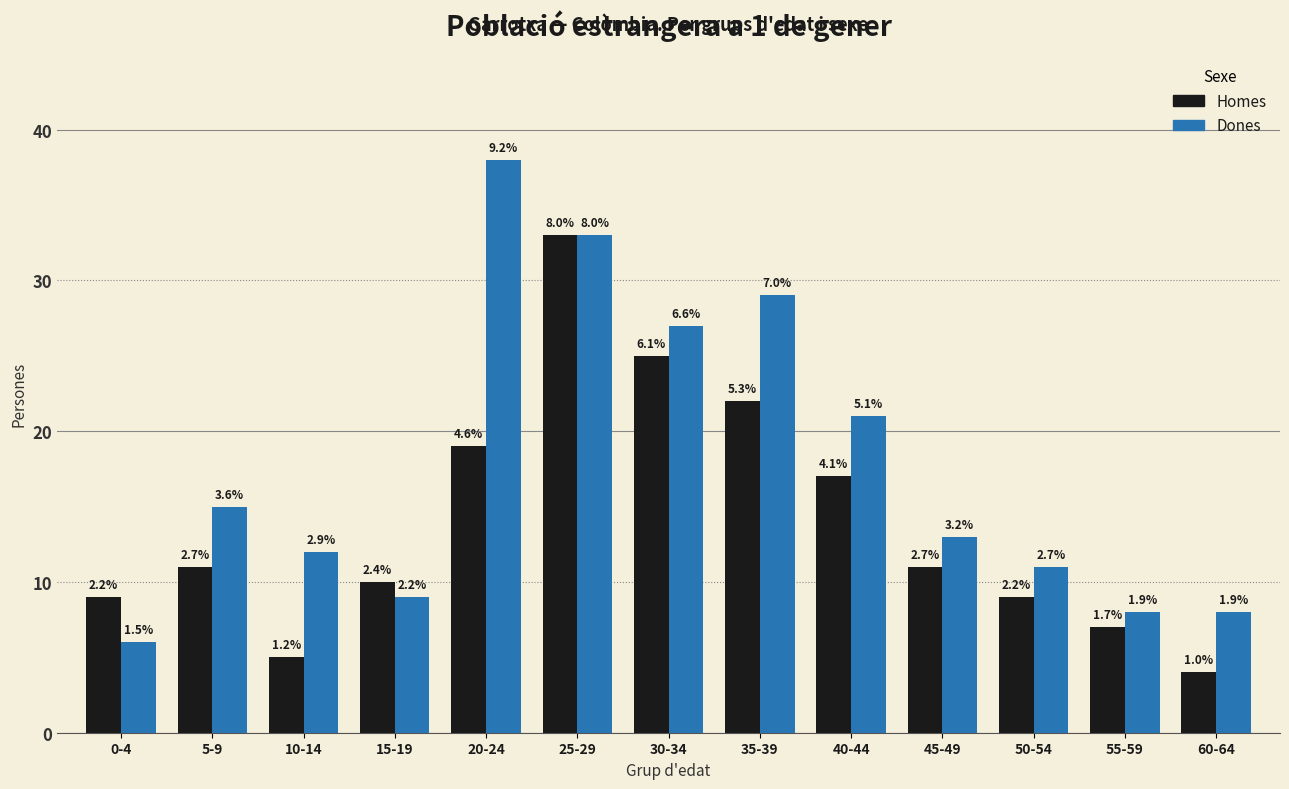

What is the value of the Homes bar at the 11th from the left?

9